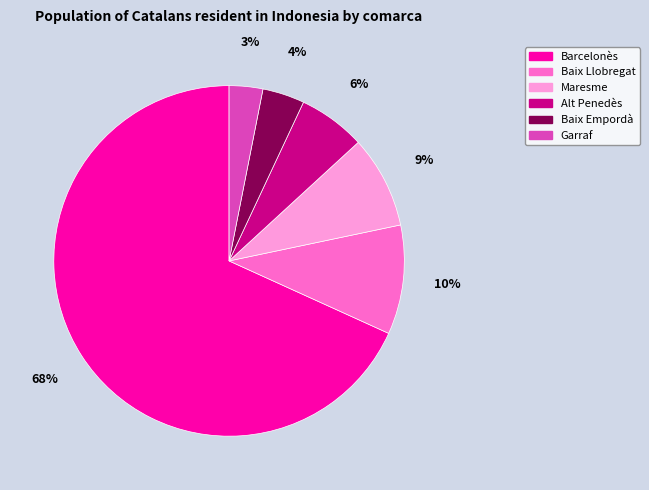

Rank the categories by value from highest to lowest.

Barcelonès, Baix Llobregat, Maresme, Alt Penedès, Baix Empordà, Garraf